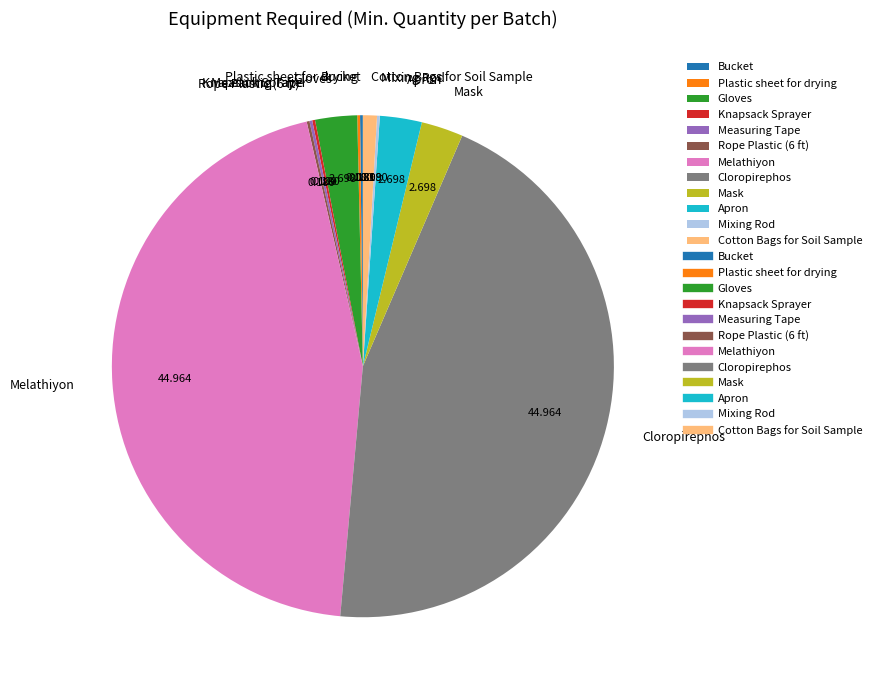

Does Apron represent more than half of the total?

No